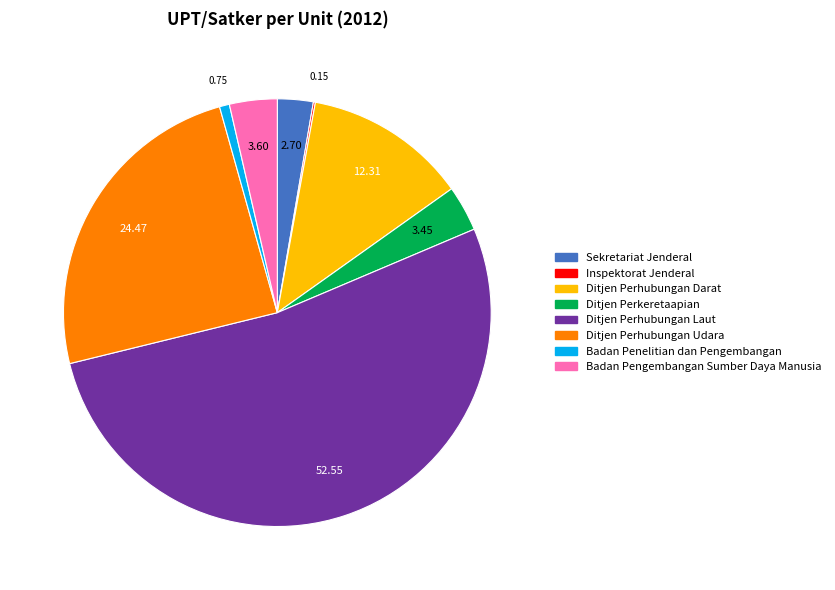

Approximately how many times larger is the value at Badan Penelitian dan Pengembangan compared to Sekretariat Jenderal?

0.3